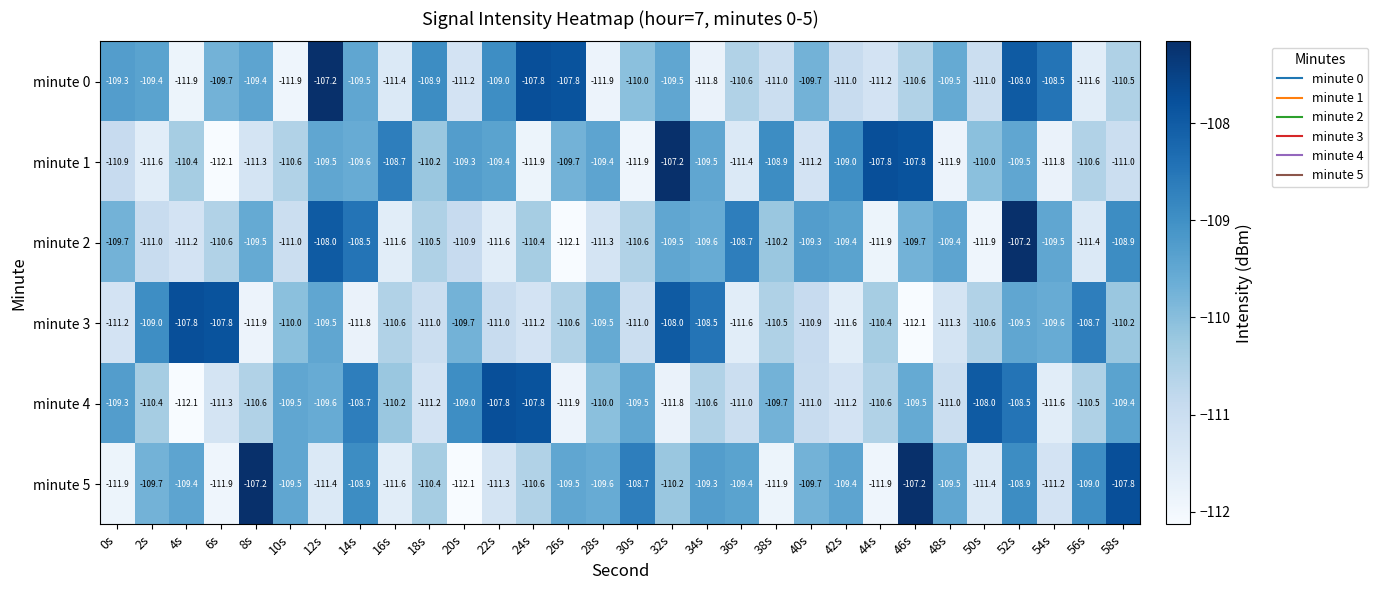

What is the spread (max minus min) of values at 28s?

2.5